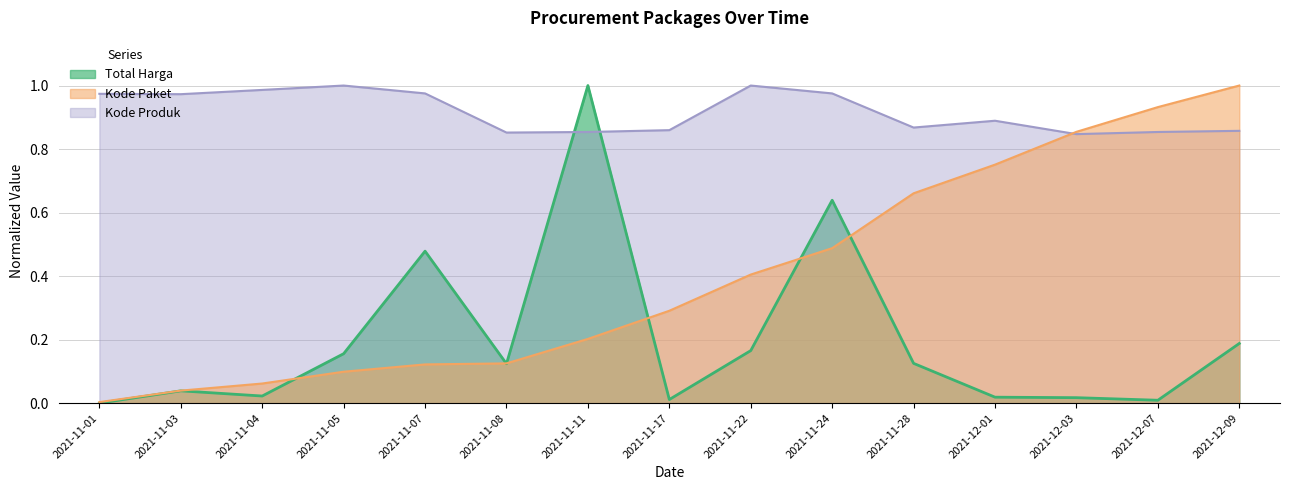

Which series has the widest spread of values?

Total Harga